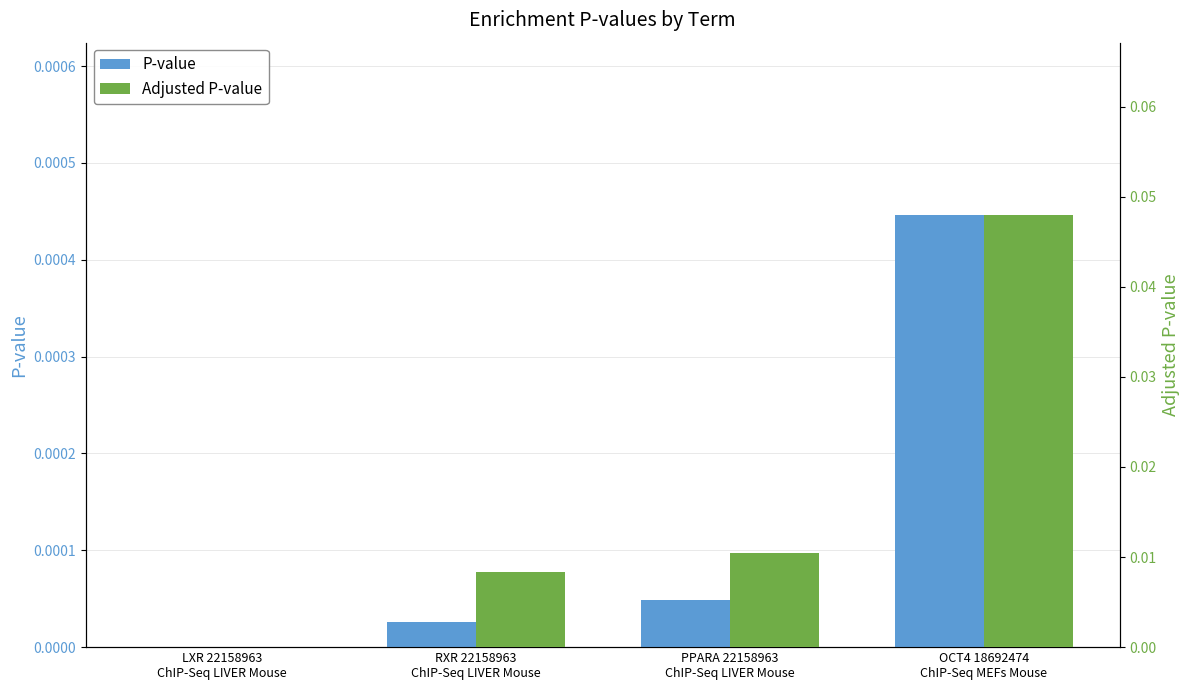

How many bars are there in total?

8